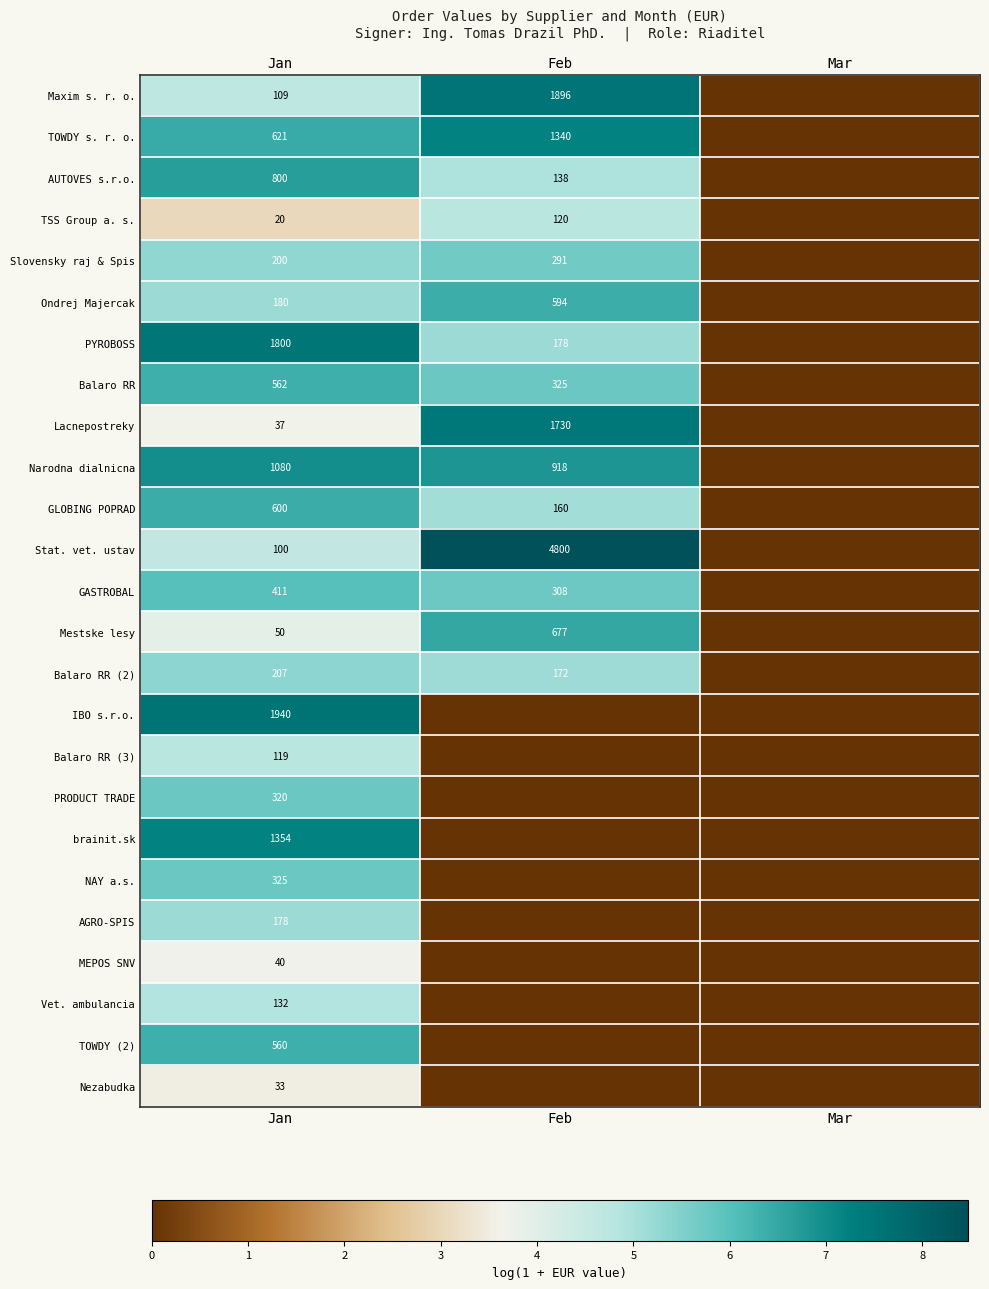

Rank the series at Jan from highest to lowest value.

IBO s.r.o., PYROBOSS, brainit.sk, Narodna dialnicna, AUTOVES s.r.o., TOWDY s. r. o., GLOBING POPRAD, Balaro RR, TOWDY (2), GASTROBAL, NAY a.s., PRODUCT TRADE, Balaro RR (2), Slovensky raj & Spis, Ondrej Majercak, AGRO-SPIS, Vet. ambulancia, Balaro RR (3), Maxim s. r. o., Stat. vet. ustav, Mestske lesy, MEPOS SNV, Lacnepostreky, Nezabudka, TSS Group a. s.